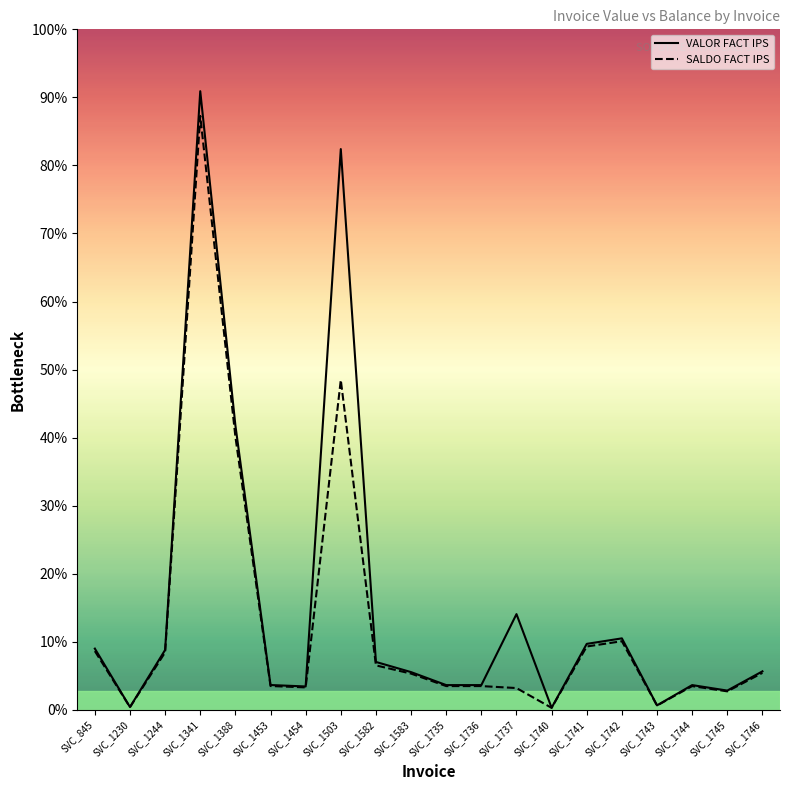

The VALOR FACT IPS series shows 1626617 at SVC_1746. True or false?

False